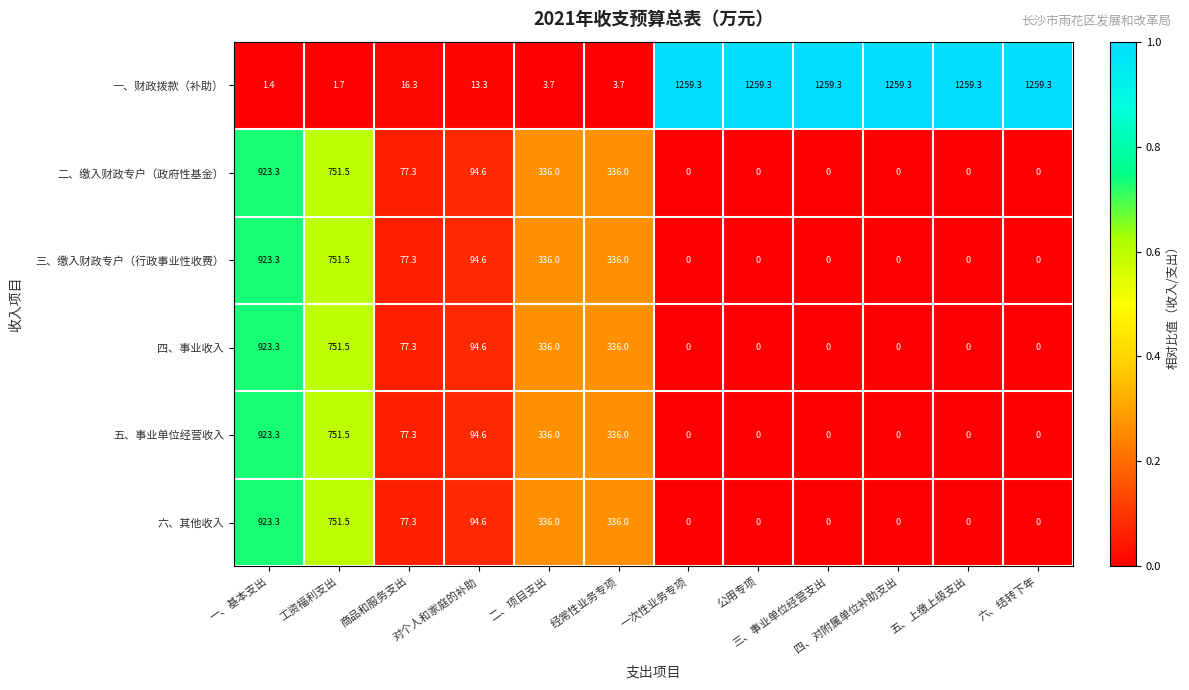

What is the difference between the maximum and minimum values in the 五、事业单位经营收入 series?

923.3